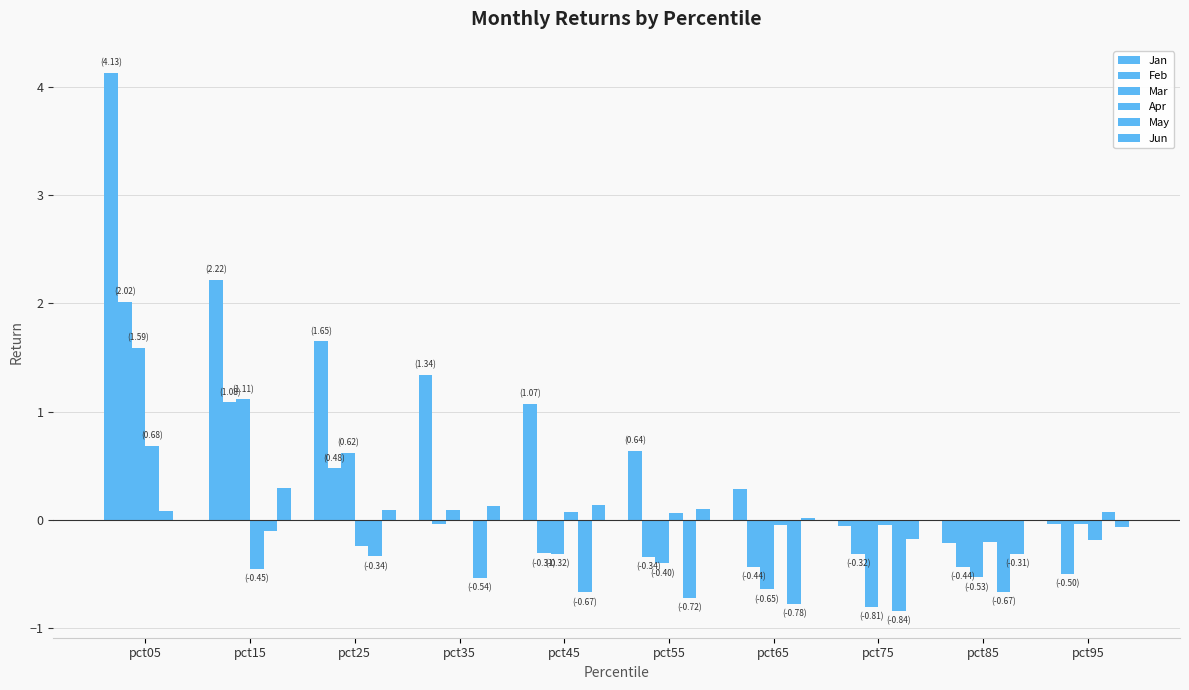

Reading right to left, list all the values displayed in this chart.

Jan: -0.0	-0.2	-0.1	0.3	0.6	1.1	1.3	1.6	2.2	4.1
Feb: -0.5	-0.4	-0.3	-0.4	-0.3	-0.3	-0.0	0.5	1.1	2.0
Mar: -0.0	-0.5	-0.8	-0.6	-0.4	-0.3	0.1	0.6	1.1	1.6
Apr: -0.2	-0.2	-0.1	-0.1	0.1	0.1	-0.0	-0.2	-0.5	0.7
May: 0.1	-0.7	-0.8	-0.8	-0.7	-0.7	-0.5	-0.3	-0.1	0.1
Jun: -0.1	-0.3	-0.2	0.0	0.1	0.1	0.1	0.1	0.3	-0.0